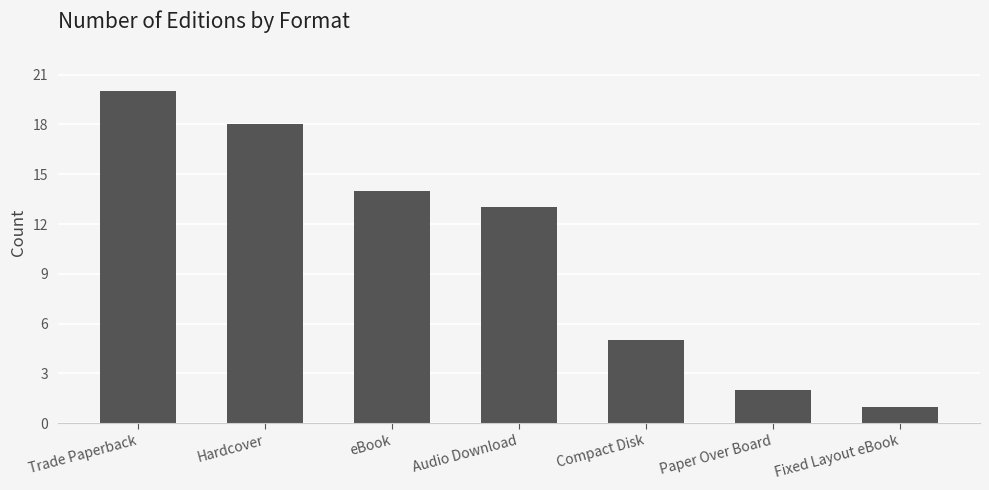

Reading left to right, list all the values displayed in this chart.

Trade Paperback=20	Hardcover=18	eBook=14	Audio Download=13	Compact Disk=5	Paper Over Board=2	Fixed Layout eBook=1